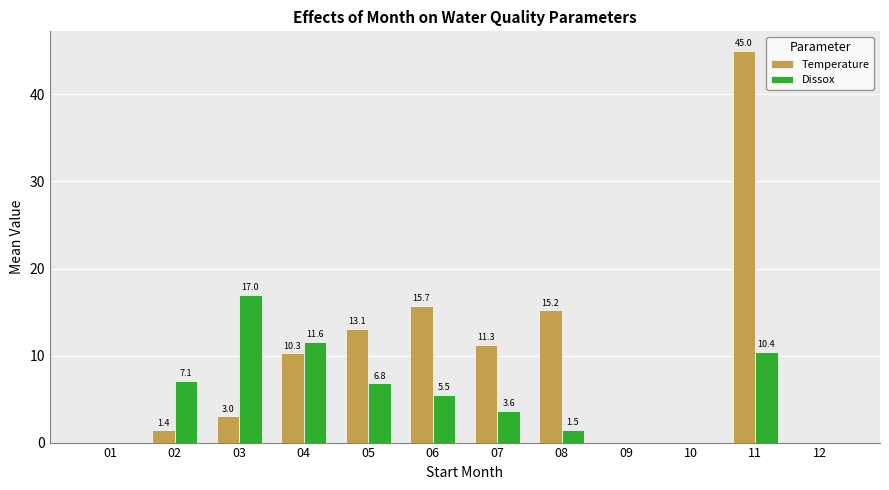

What is the sum of all Dissox values?

63.5